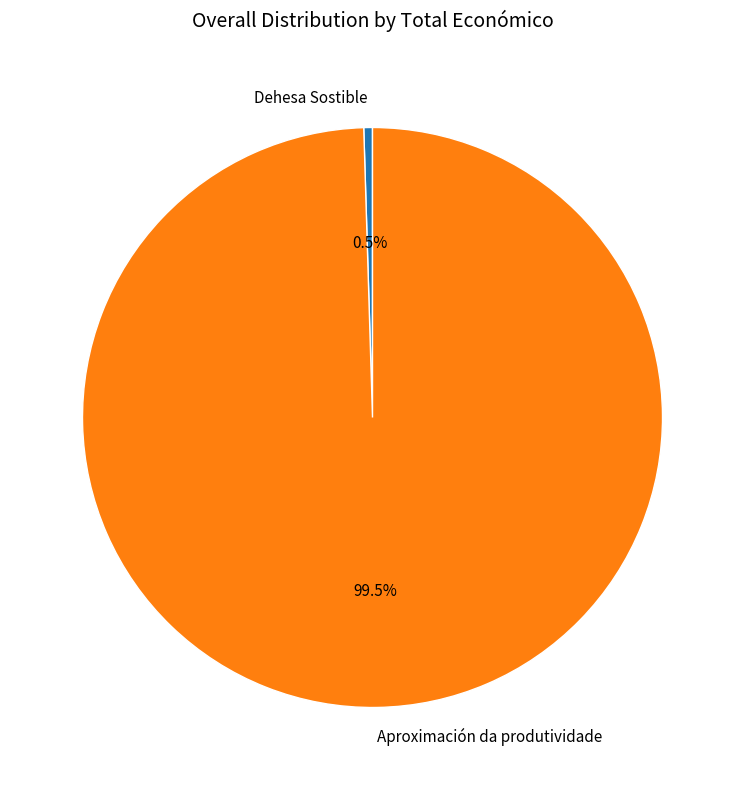

Which category has the smallest portion of the pie?

Dehesa Sostible